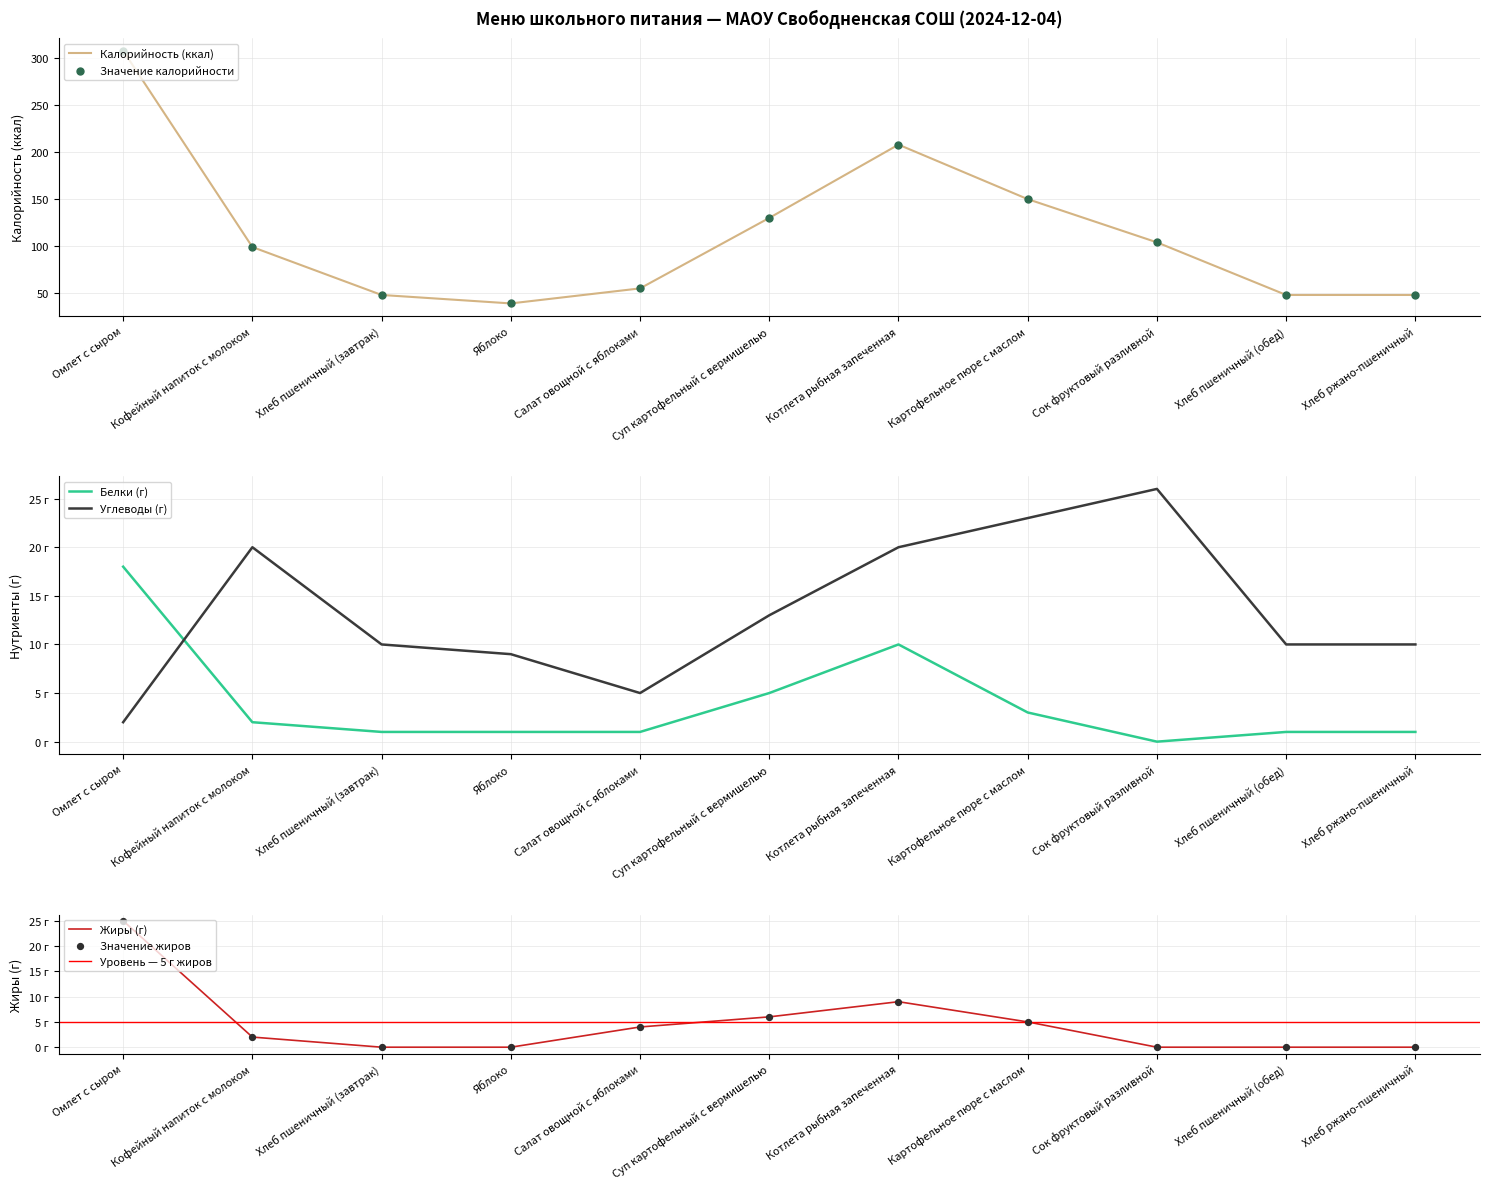

At how many categories does at least one series exceed 244?

1